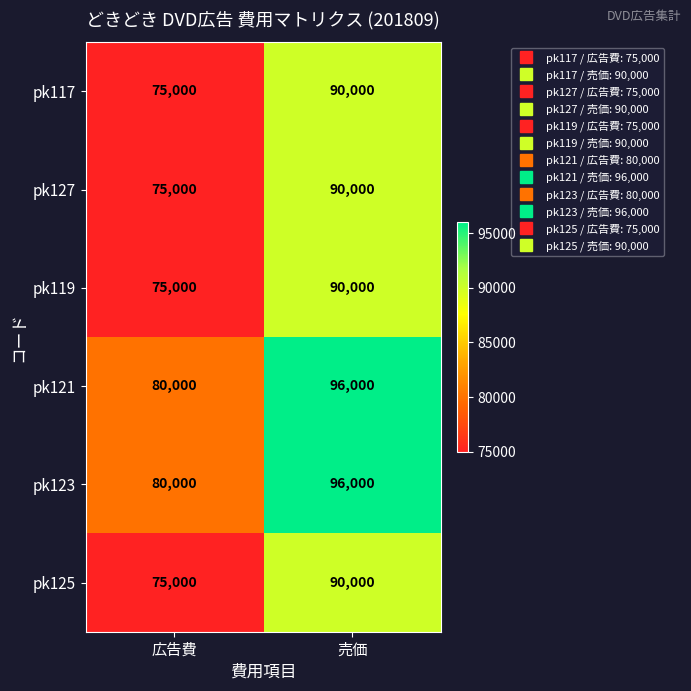

Rank the categories by pk123 value from highest to lowest.

売価, 広告費